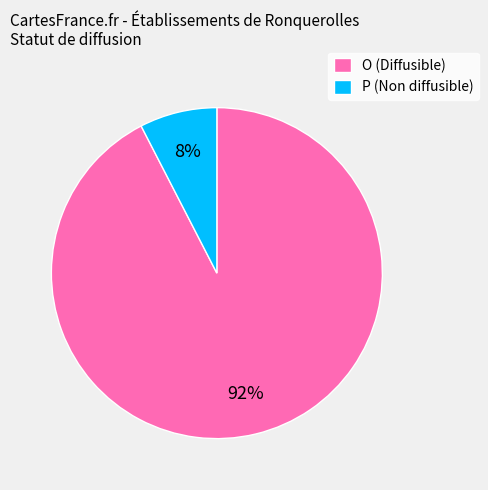

To the nearest percent, what is the average slice percentage?

50%